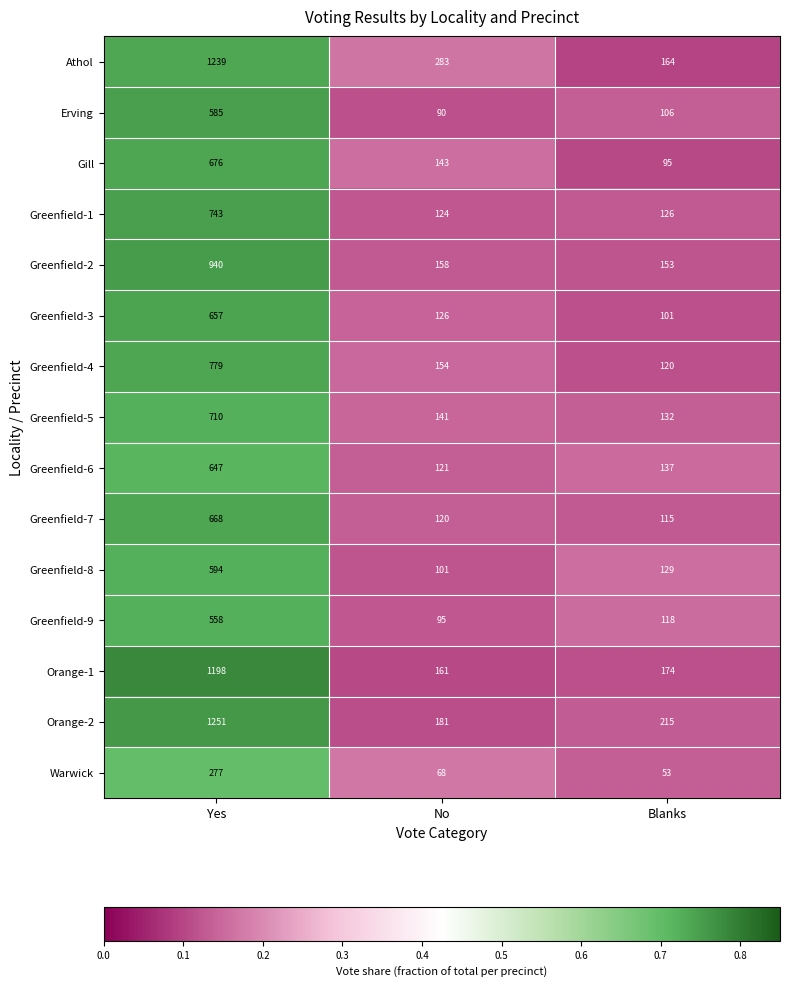

What is the total value across all series at No?

2066